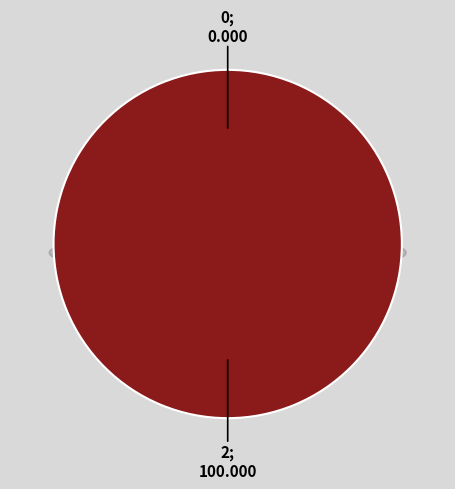

To the nearest percent, what portion does 2 represent?

100%